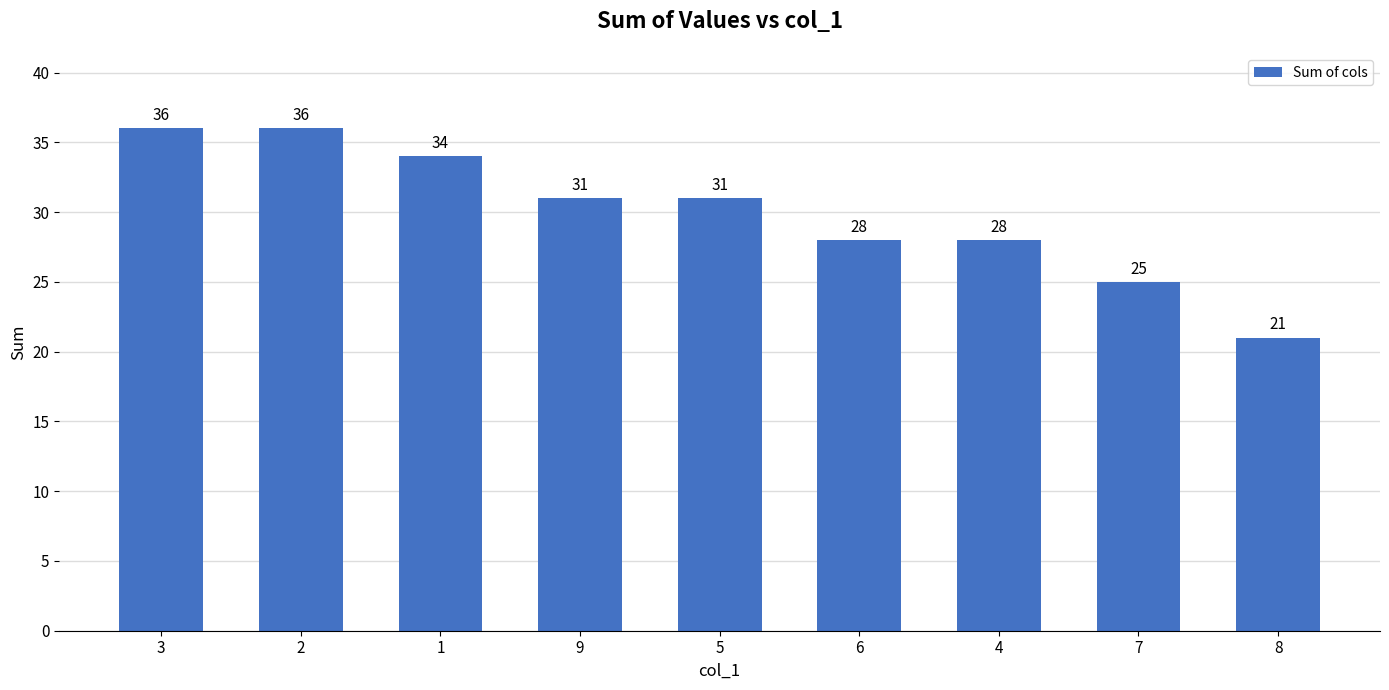

How many categories are shown in the chart?

9